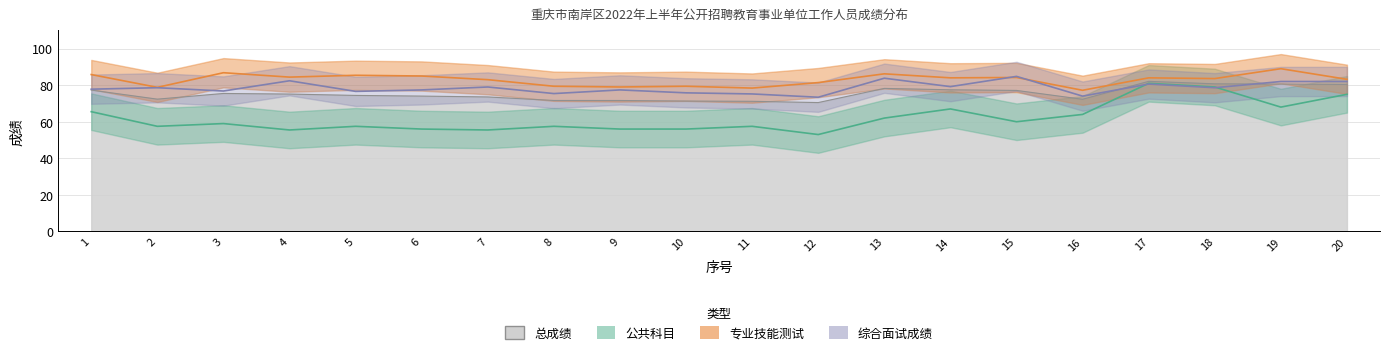

In 综合面试成绩, how many points are lower than both neighbors (excluding endpoints)?

7